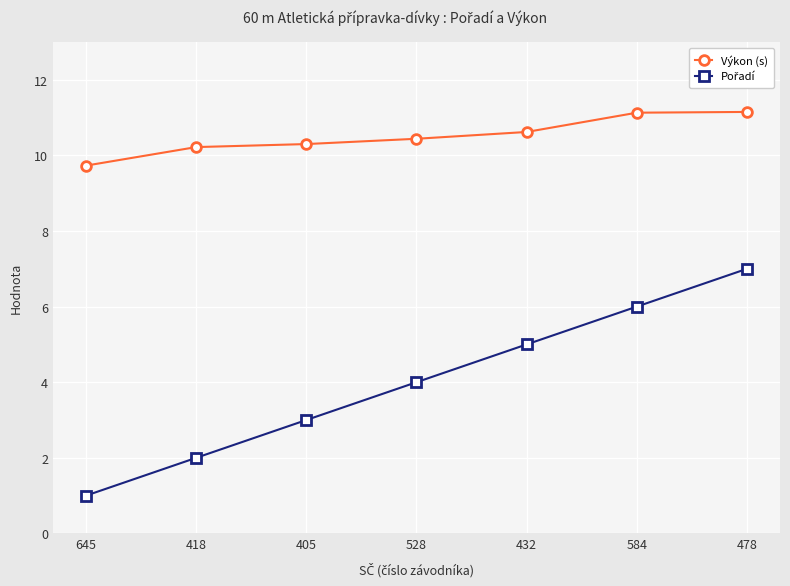

What position from the right is 478?

1